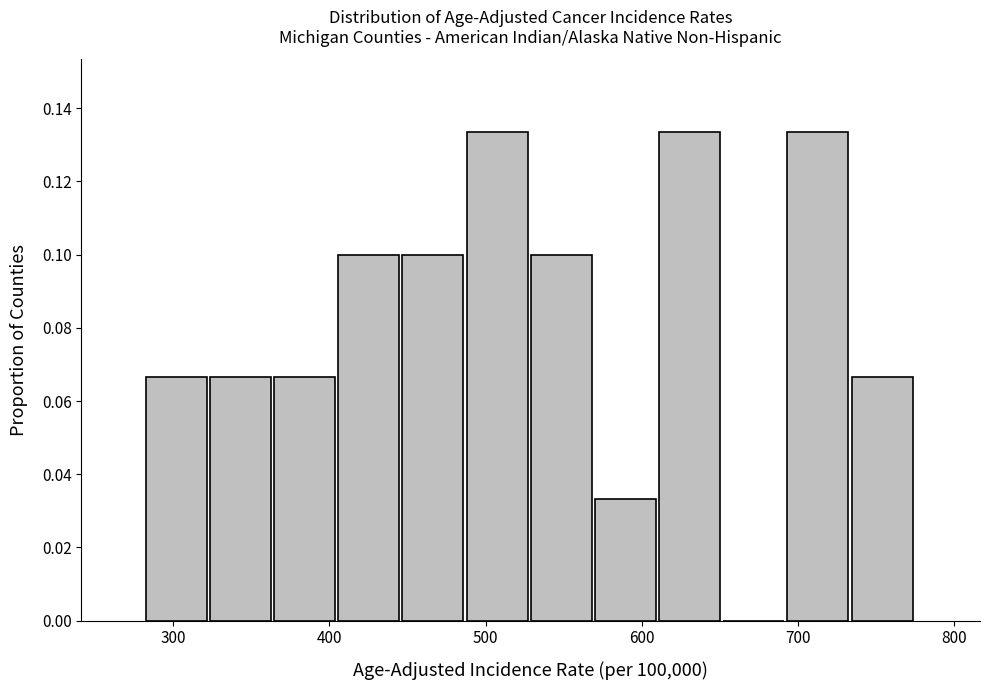

Reading left to right, list every bar in this chart as the range it spans on the x-axis followed by its height. Neither the bar edges nor the heights are printed on the chart, so give them approximately, as read against the axes.

280 to 320: 0.066
320 to 360: 0.066
360 to 410: 0.066
410 to 450: 0.100
450 to 490: 0.100
490 to 530: 0.134
530 to 570: 0.100
570 to 610: 0.034
610 to 650: 0.134
650 to 690: 0
690 to 730: 0.134
730 to 780: 0.066